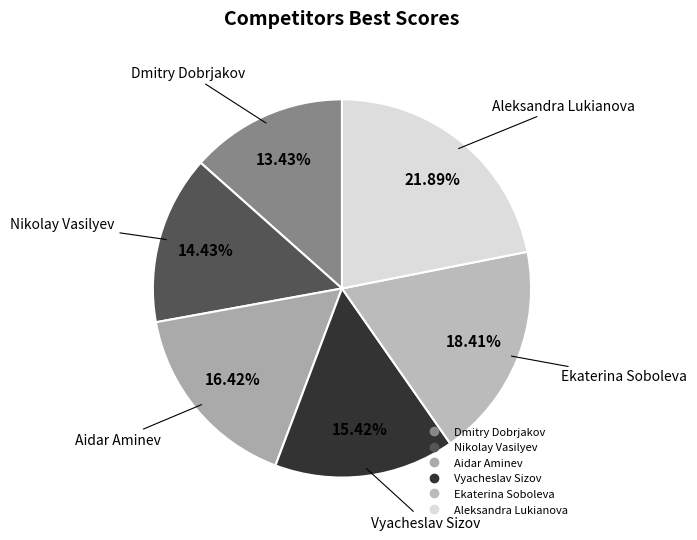

What is the ratio of the value at Aleksandra Lukianova to the value at Ekaterina Soboleva?

1.2